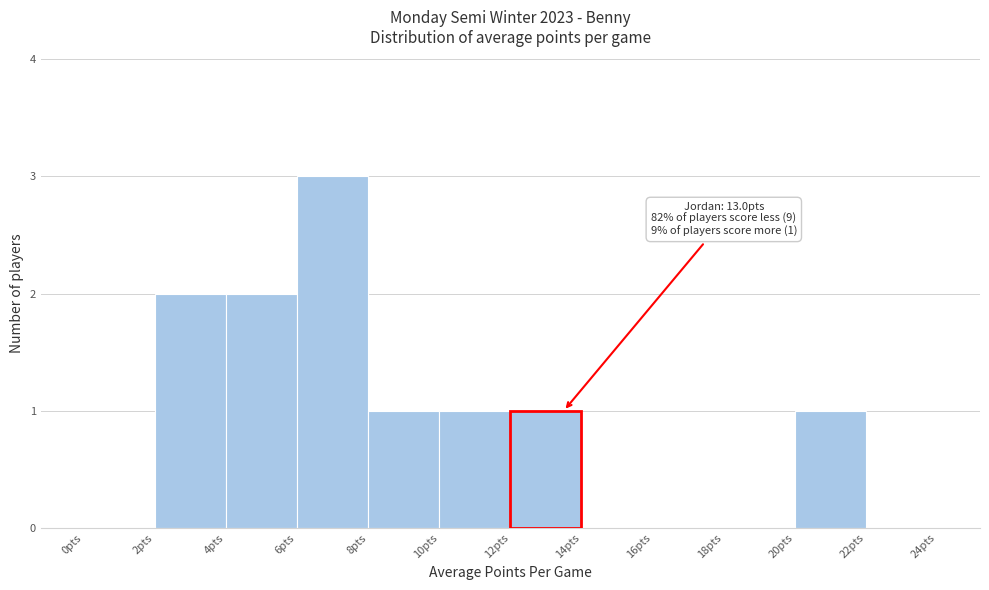

Over which range of the x-axis is the bar tallest?

6 to 8